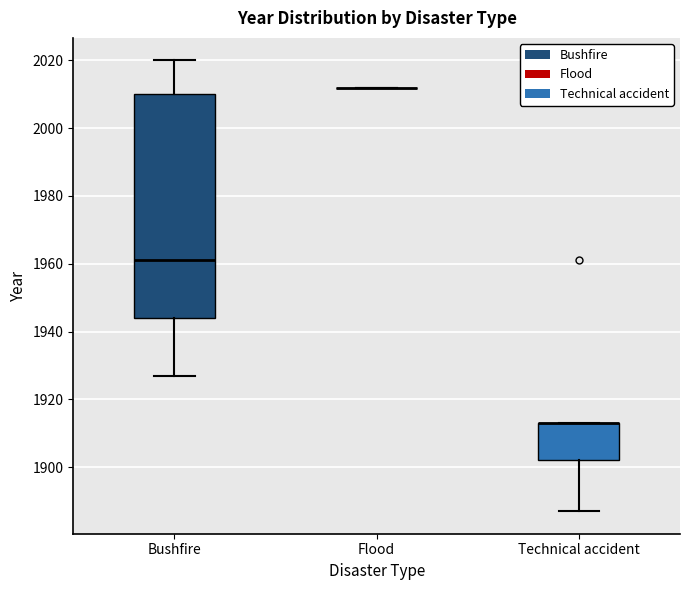

Where is the upper edge of the box for Bushfire on the y-axis? The values are not printed on the chart, so give them approximately, as read against the axis.

2010